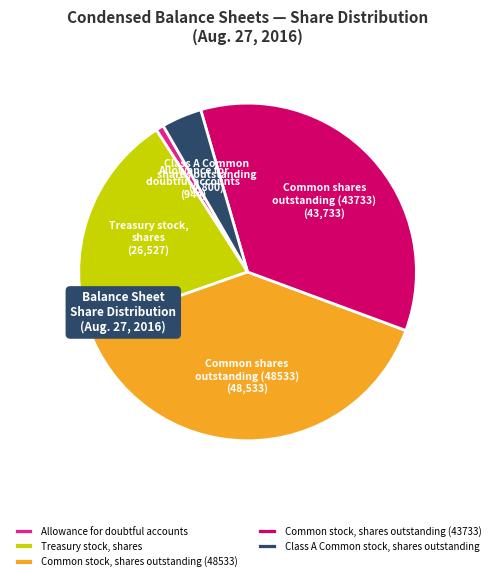

How many segments does this pie chart have?

5